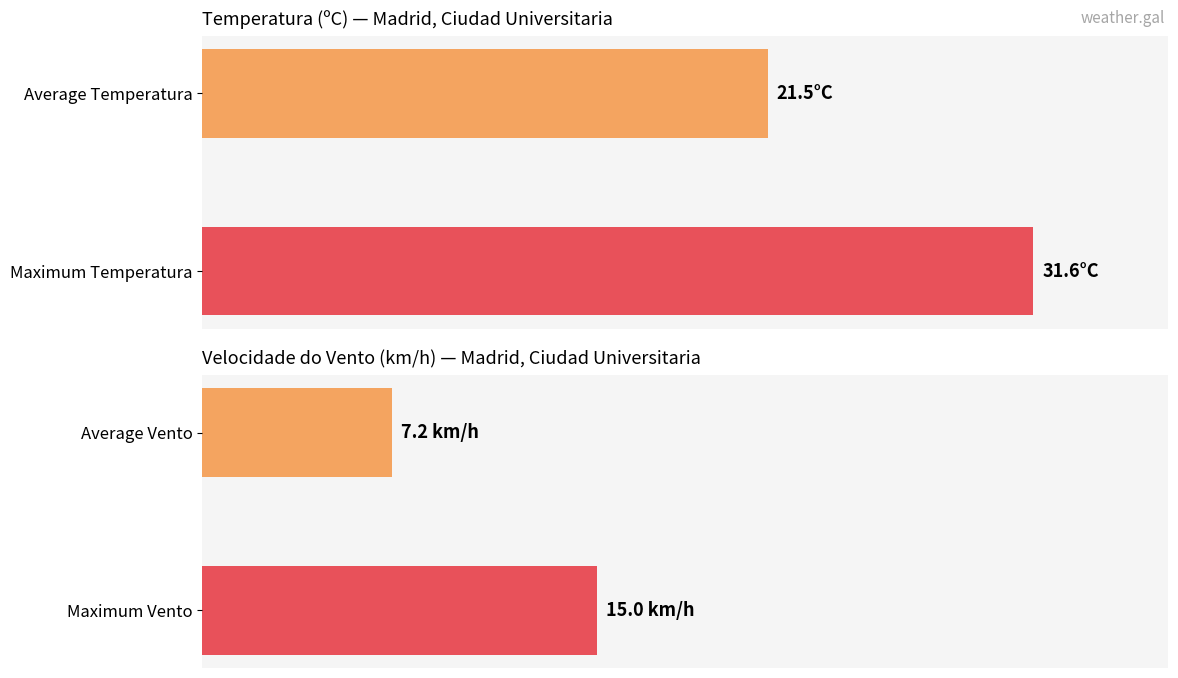

Count the number of data series in this chart.

2